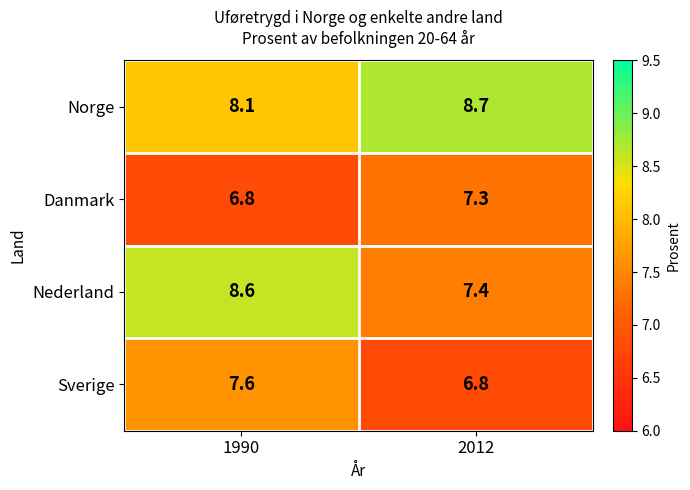

Between 1990 and 2012, which series saw the biggest shift?

Nederland